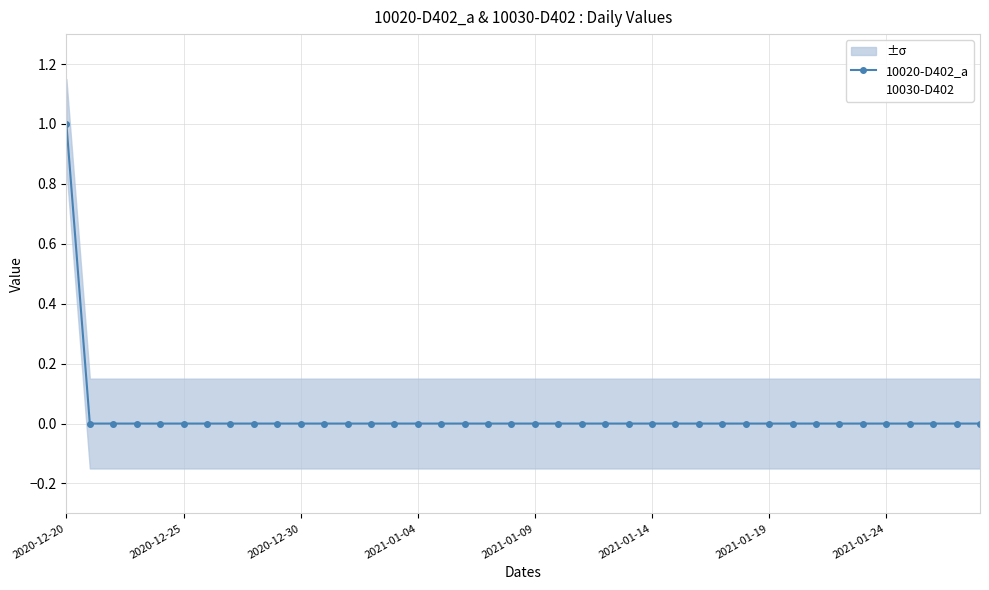

At which label does 10020-D402_a reach its peak?

2020-12-20